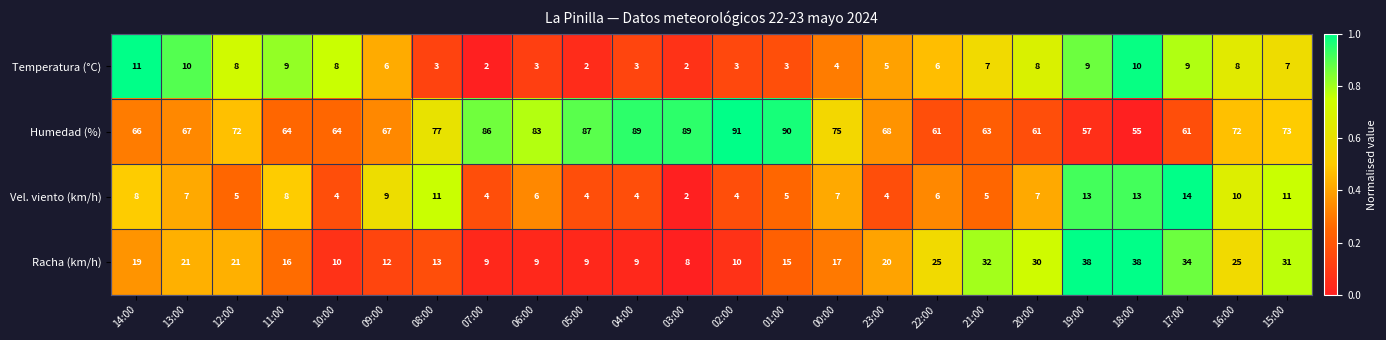

Rank the series at 11:00 from lowest to highest value.

Vel. viento (km/h), Temperatura (°C), Racha (km/h), Humedad (%)